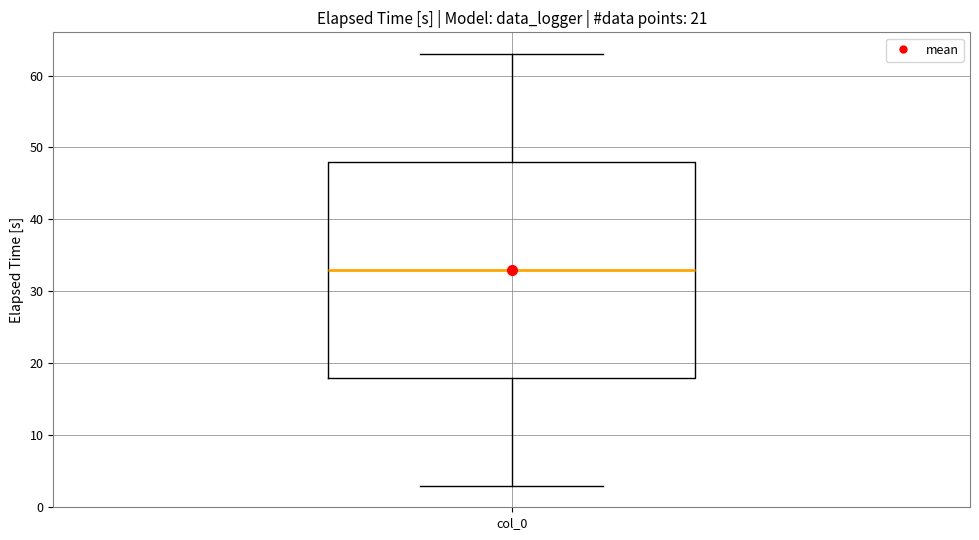

Transcribe this box plot: give where the median line is, the range the box spans, and where the two whiskers end, as read against the y-axis. The values are not printed on the chart, so give them approximately, as read against the axis.

median 33, box 18 to 48, whiskers 3 to 63